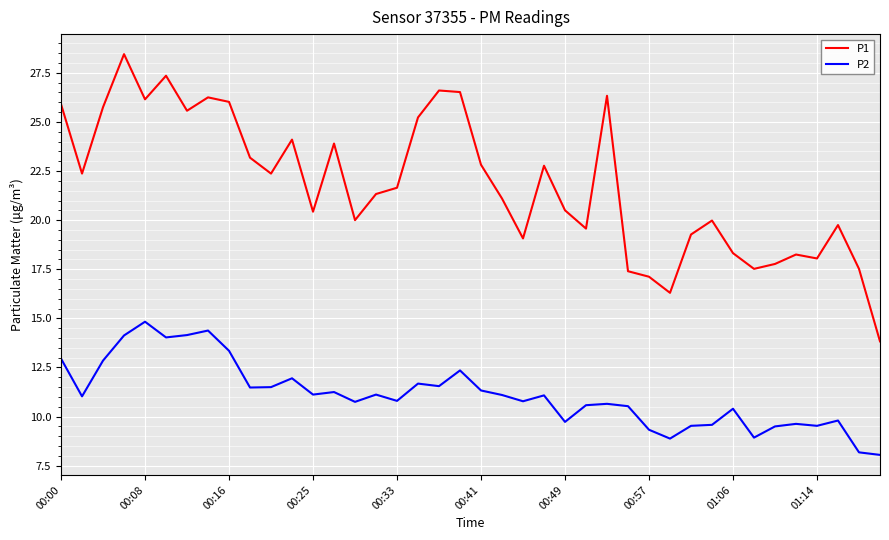

Which series has the largest total across all categories?

P1